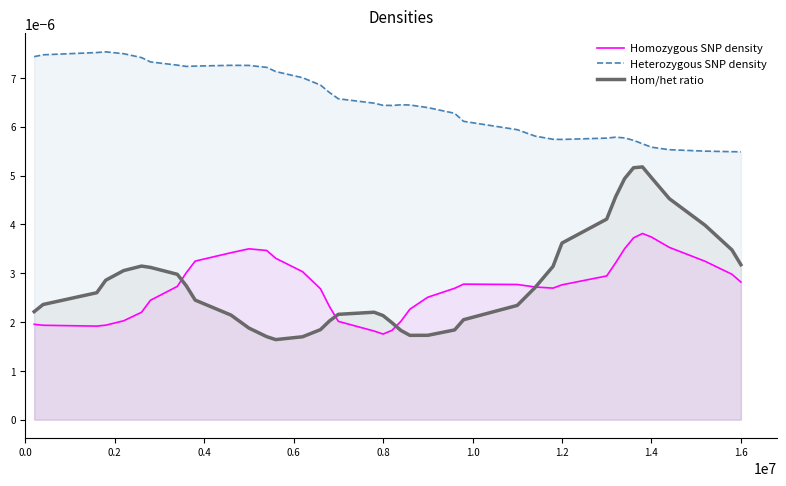

Rank the series at 1.6 from lowest to highest value.

Homozygous SNP density, Hom/het ratio, Heterozygous SNP density